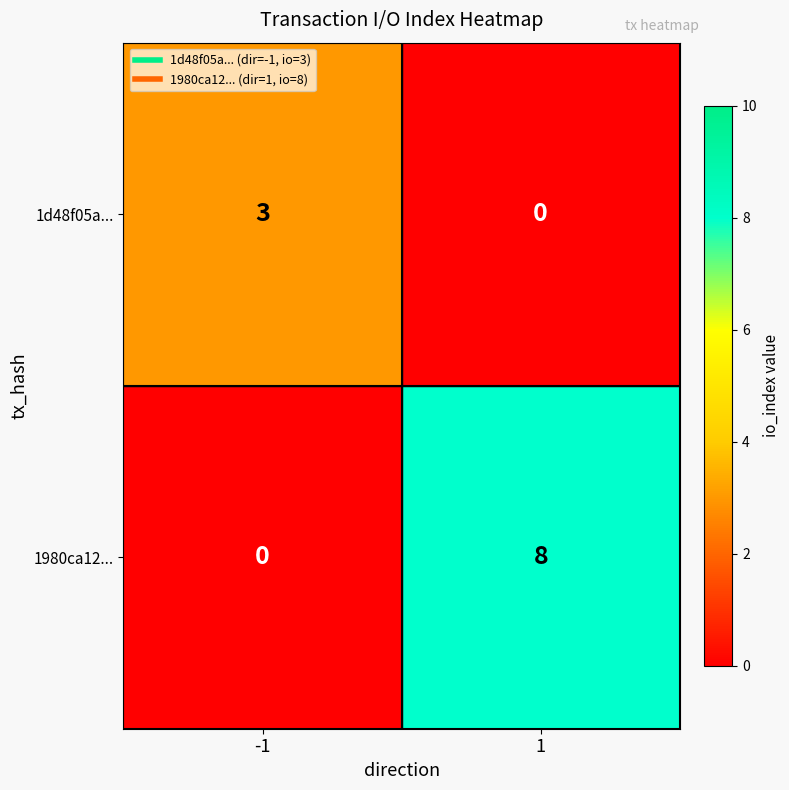

What is the difference between the maximum and minimum values in the 1d48f05a... series?

3